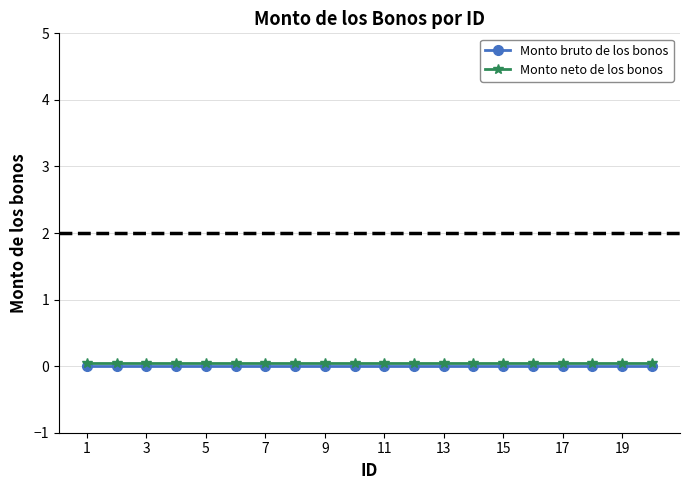

Rank the series by their maximum value, from highest to lowest.

Monto neto de los bonos, Monto bruto de los bonos